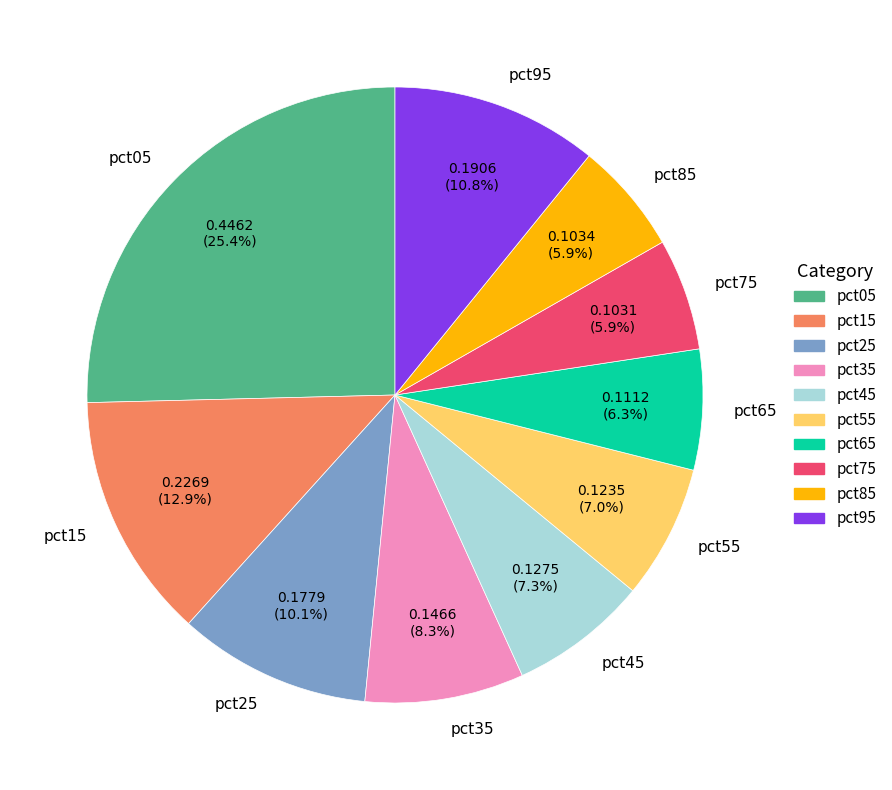

Count the number of slices in the pie.

10